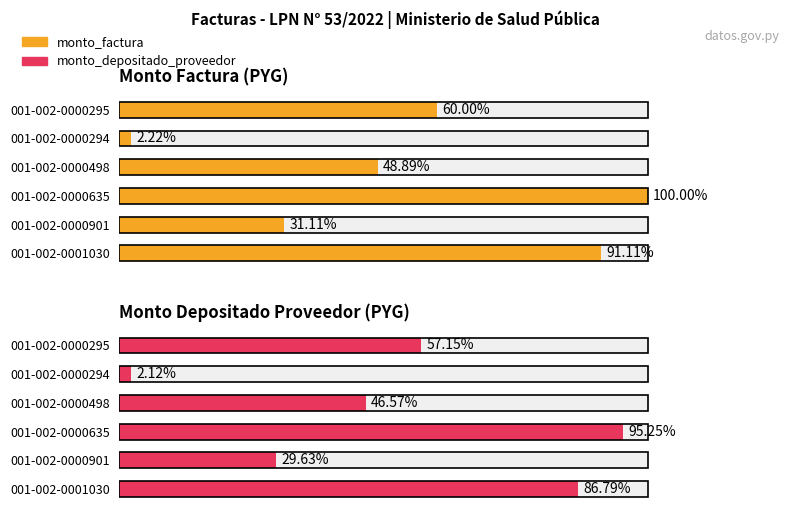

What is the average value of the monto_factura series?

550000000